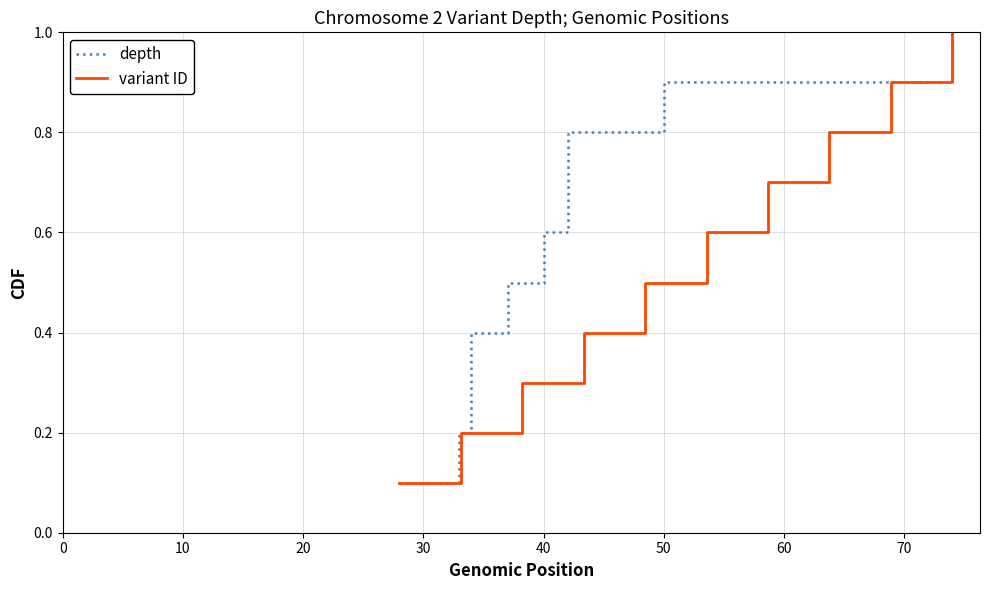

Reading right to left, what are all the values shown in this chart?

depth: 1.0	0.9	0.8	0.7	0.6	0.5	0.4	0.3	0.2	0.1
variant ID: 1.0	0.9	0.8	0.7	0.6	0.5	0.4	0.3	0.2	0.1